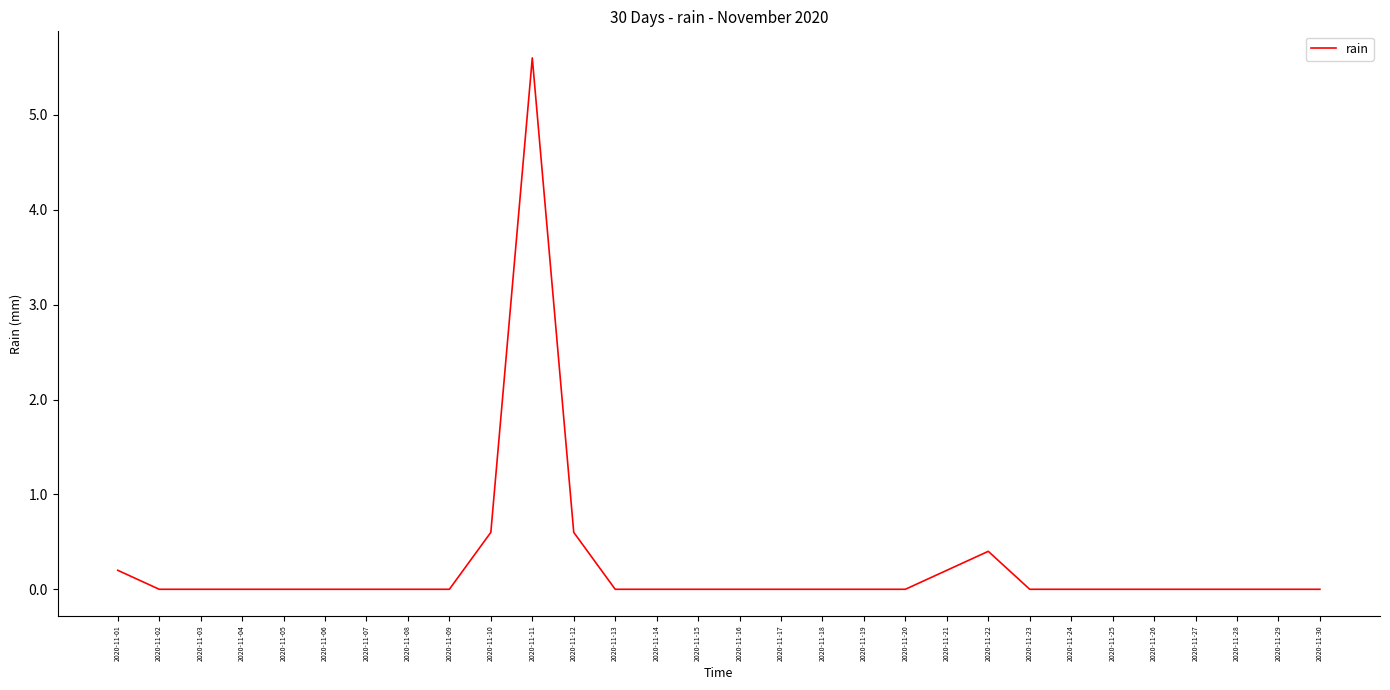

What is the greatest value displayed?

5.6